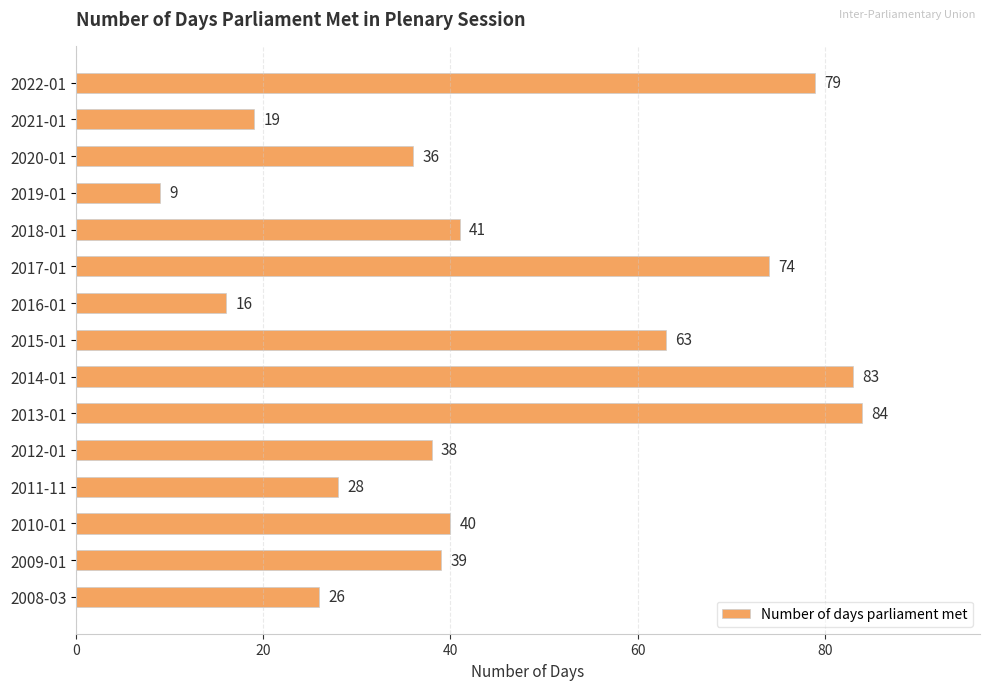

The value at 2010-01 is 68. True or false?

False